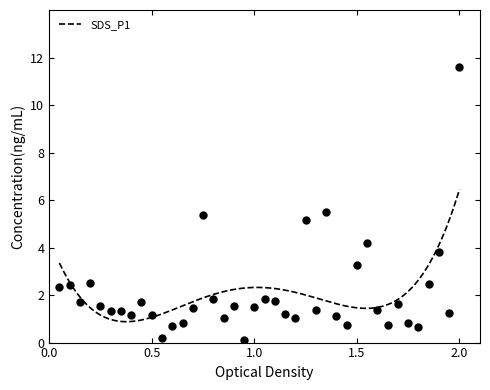

What is the lowest value of the SDS_P1 series?

0.9